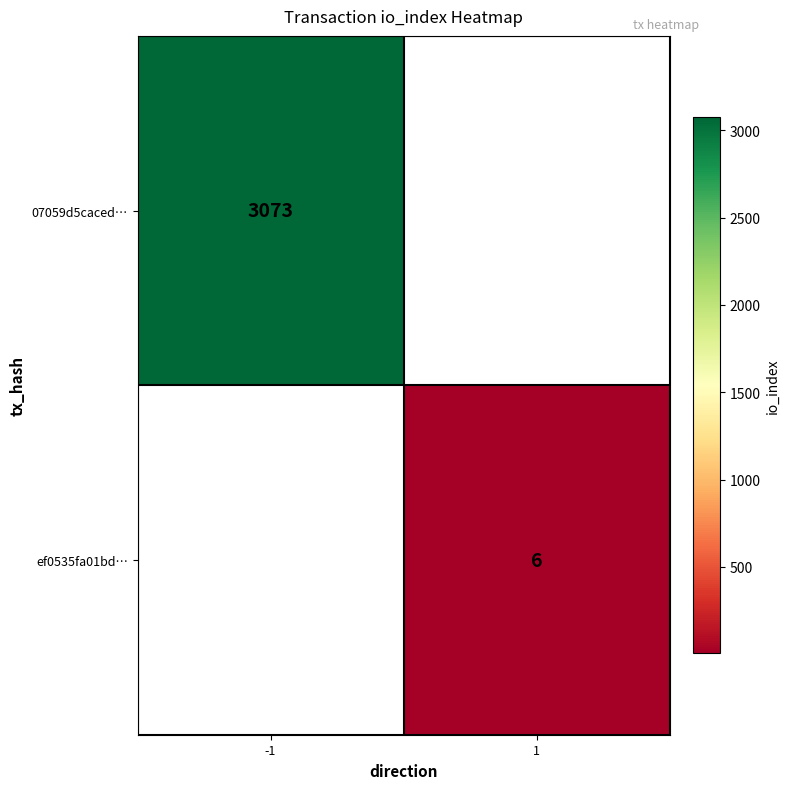

The 07059d5caced… series shows 722 at -1. True or false?

False